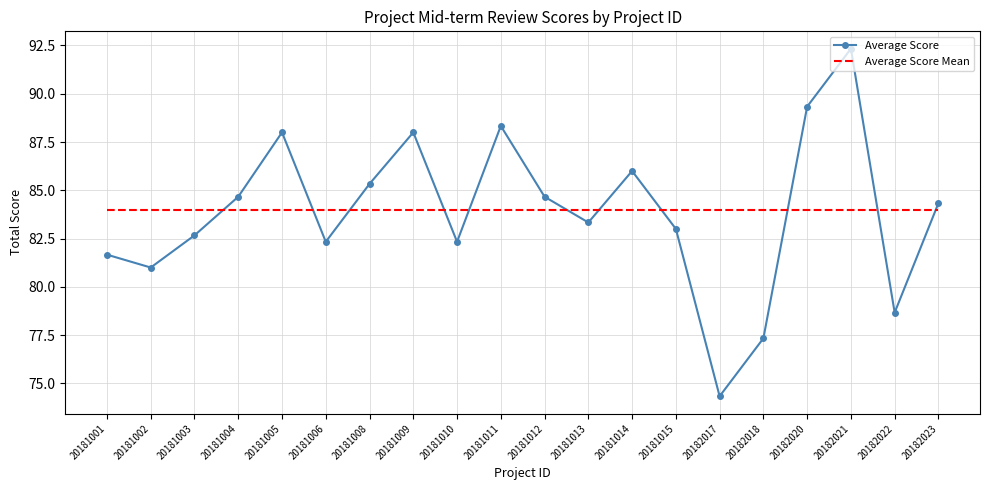

What are all the series names shown in the legend?

Average Score, Average Score Mean